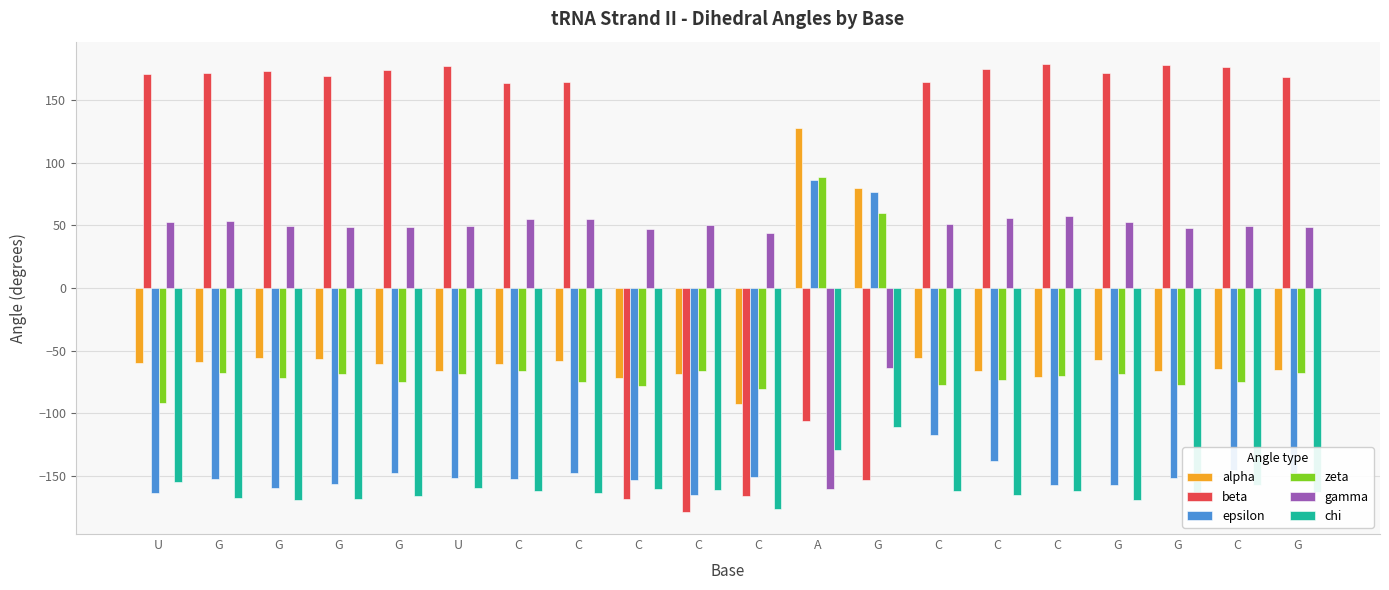

How many categories are shown in the chart?

20